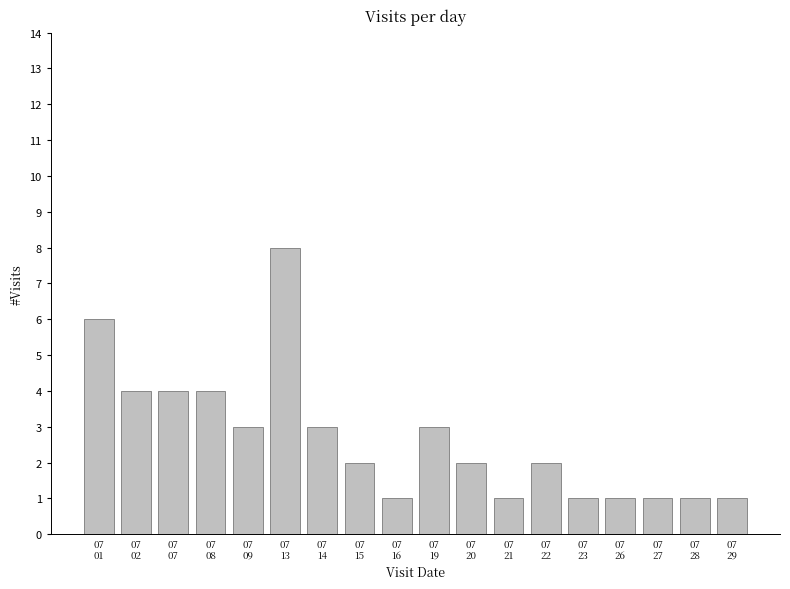

What is the maximum value shown in the chart?

8